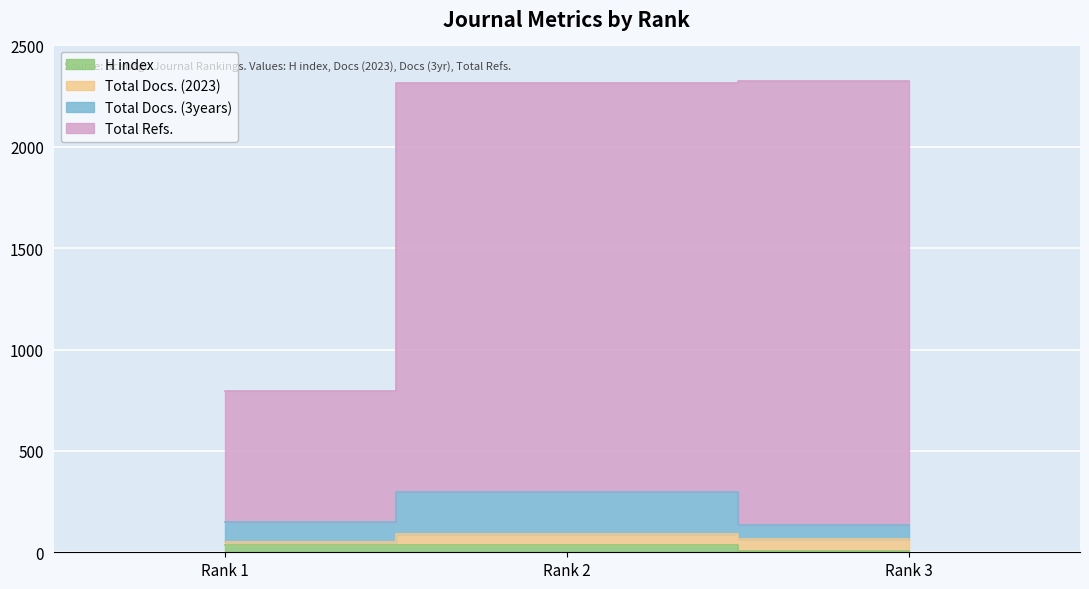

Is it true that Total Docs. (3years) equals 194 at Rank 1?

False